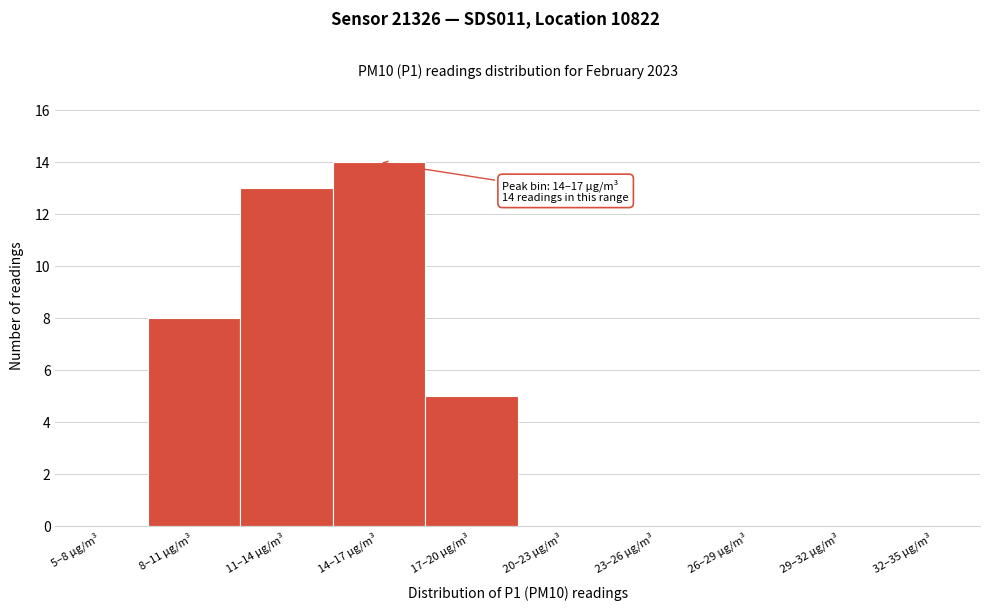

Reading left to right, list all the values displayed in this chart.

5–8 µg/m³=0	8–11 µg/m³=8	11–14 µg/m³=13	14–17 µg/m³=14	17–20 µg/m³=5	20–23 µg/m³=0	23–26 µg/m³=0	26–29 µg/m³=0	29–32 µg/m³=0	32–35 µg/m³=0